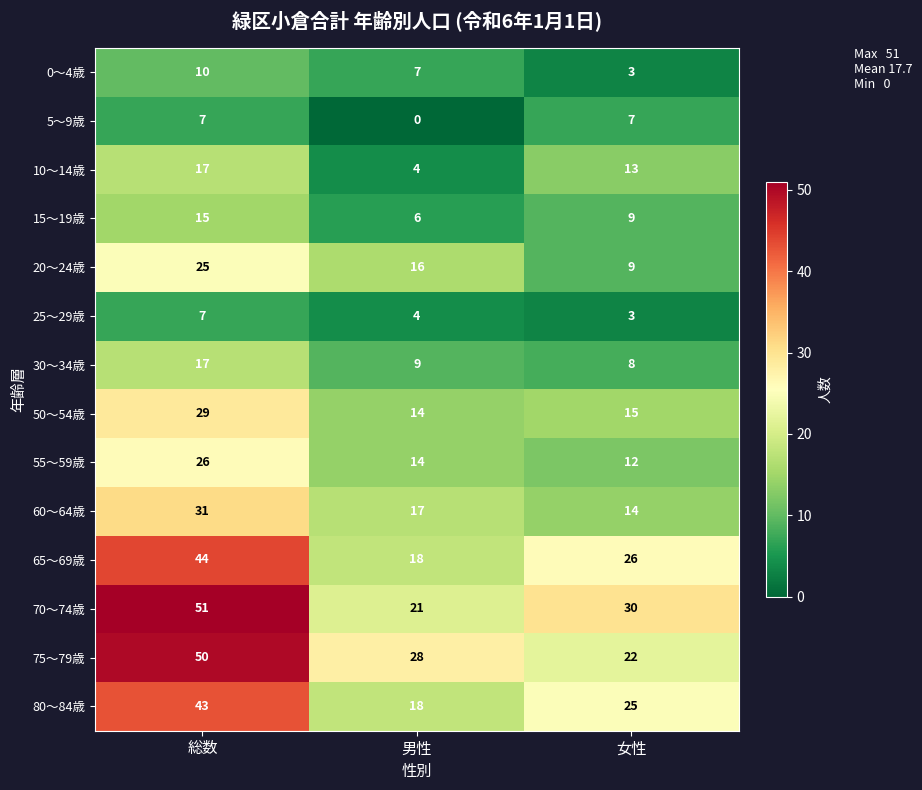

Count the number of categories in the chart.

3